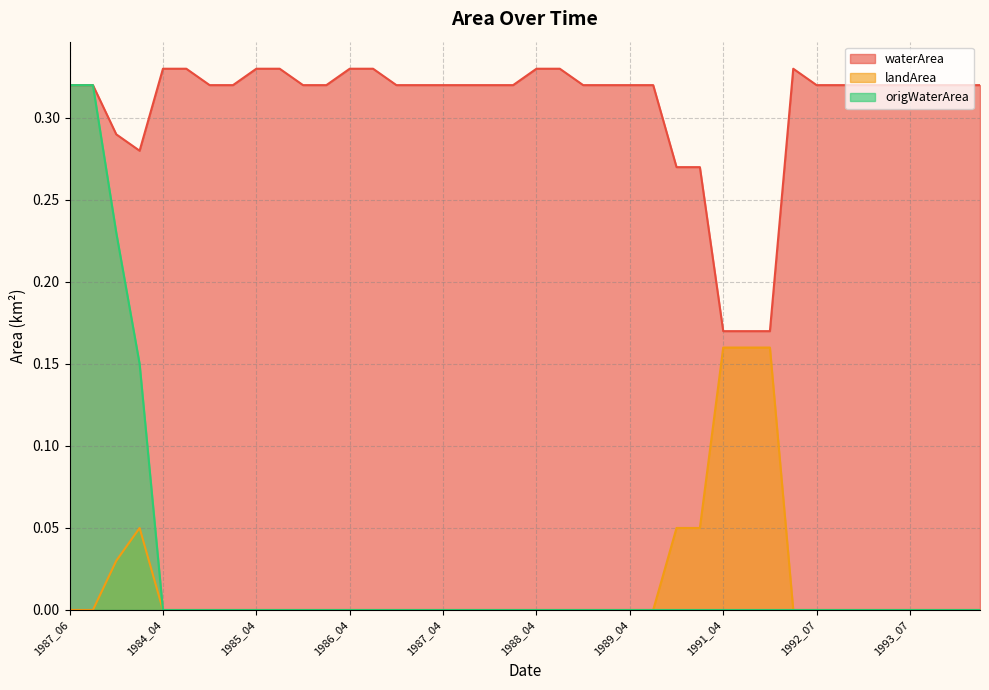

What is the total value across all series at 1988_04?

0.3